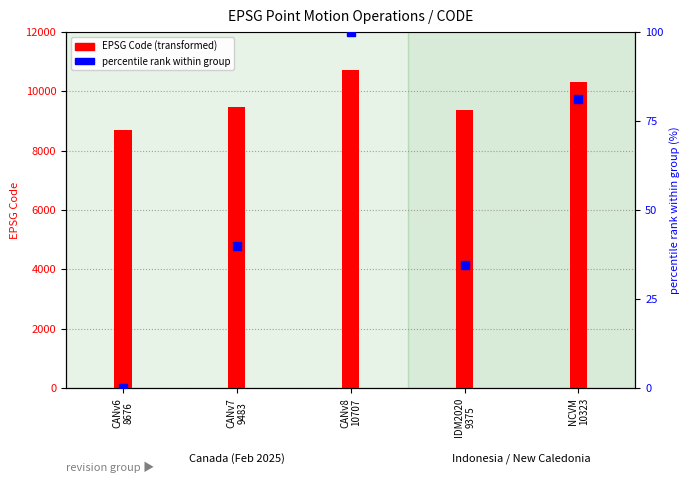

Which series has the widest spread of Y values?

EPSG Code